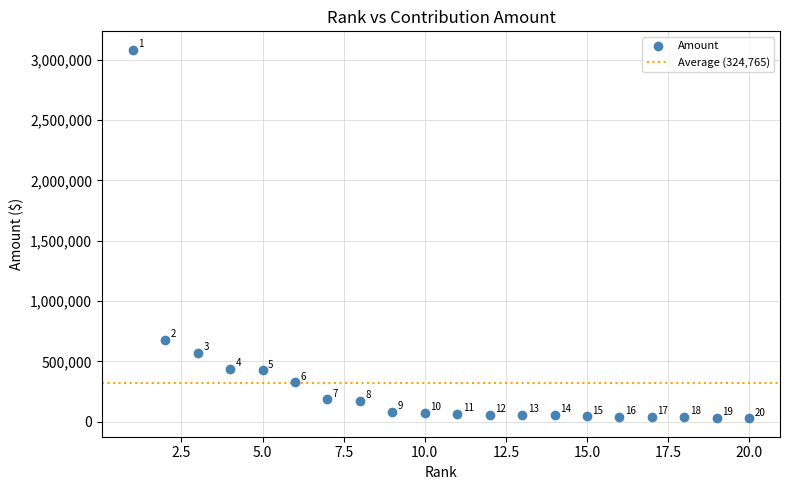

What Y value in the scatter plot is closest to 1556000?

678500